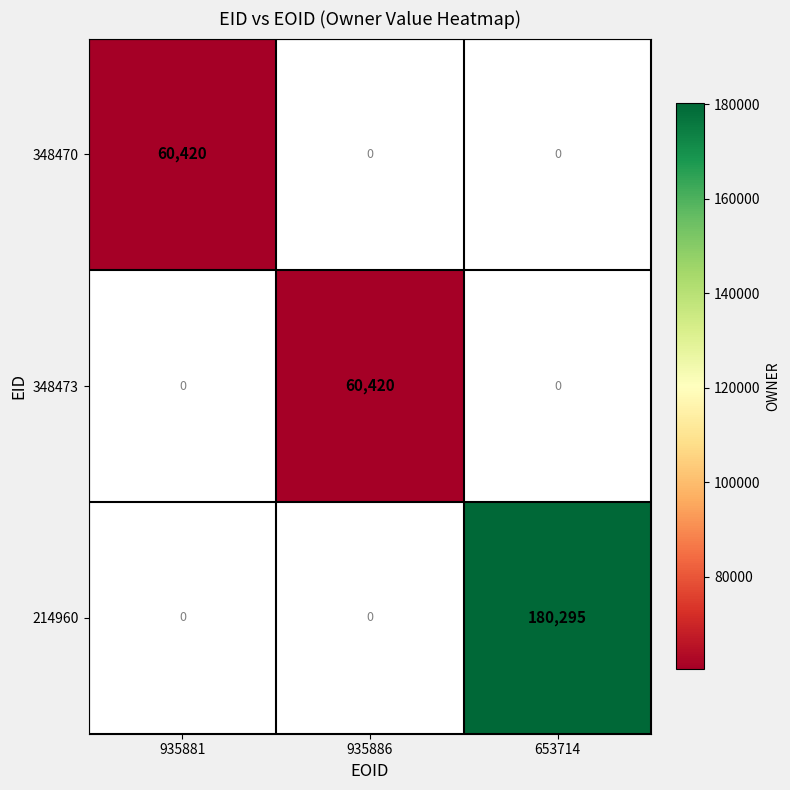

The 214960 series shows 180295 at 653714. True or false?

True